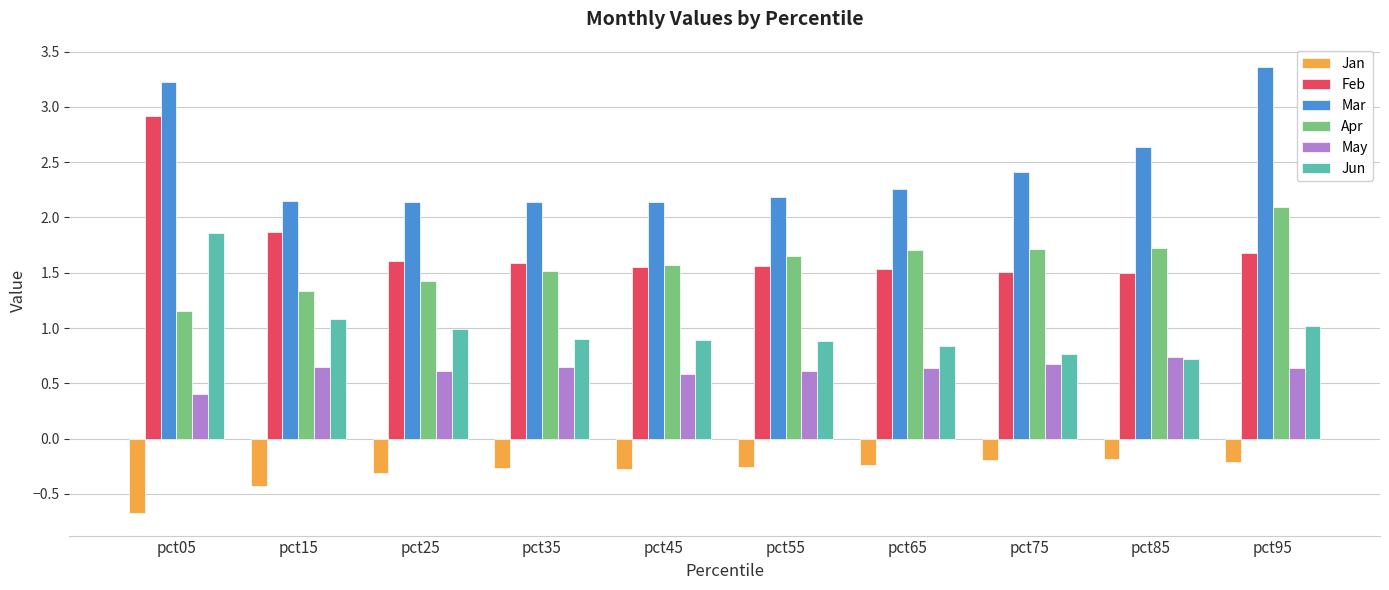

What is the smallest value displayed?

-0.7